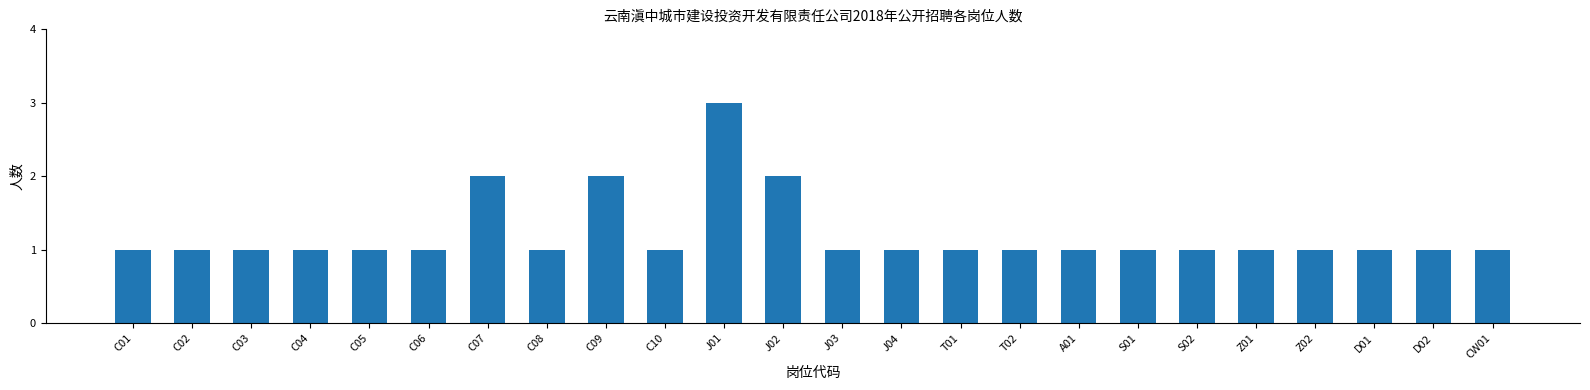

What is the difference between the maximum and minimum values?

2